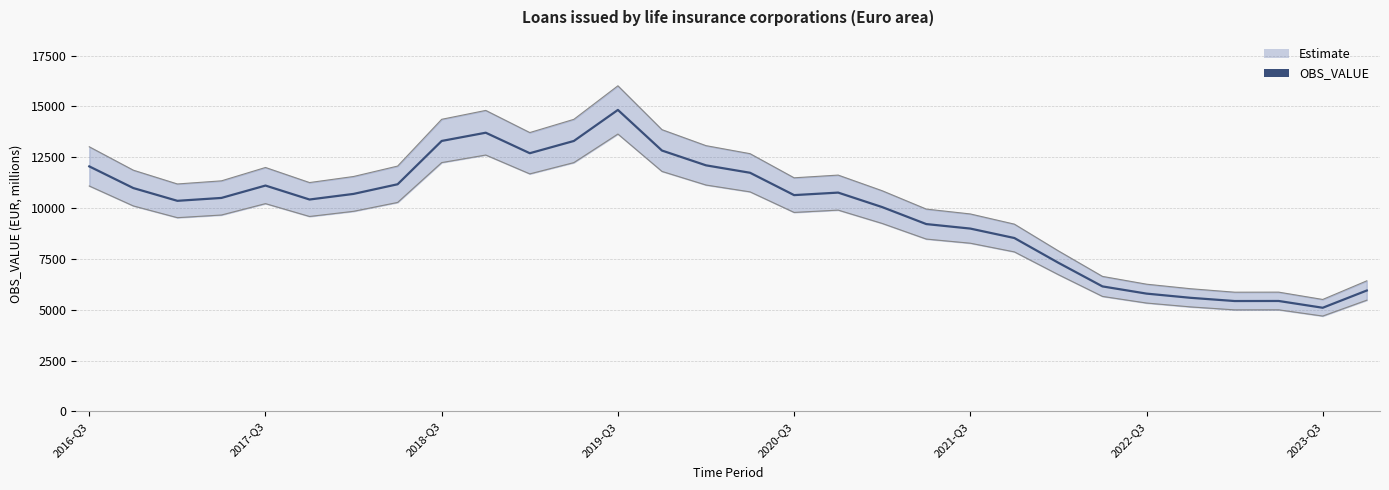

What is the difference between the values at 25 and 21?

2939.9